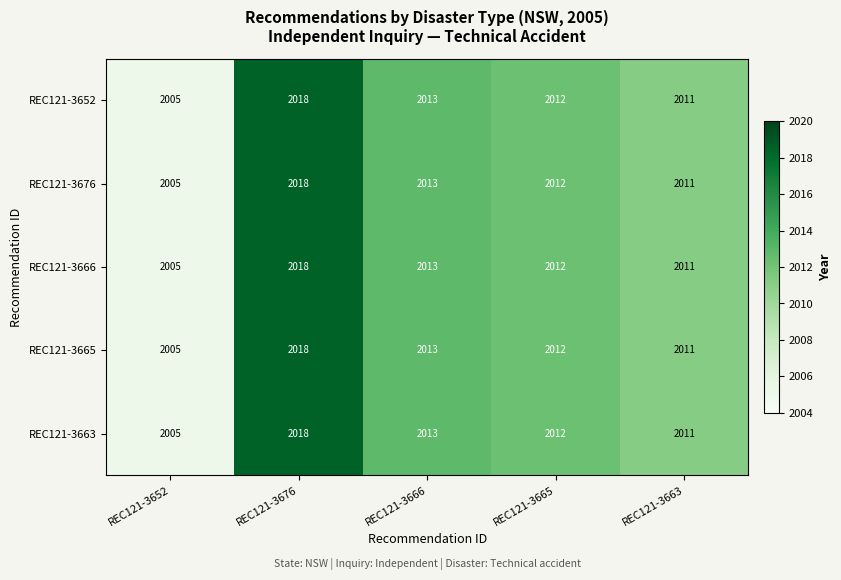

At how many categories does at least one series exceed 2010?

4